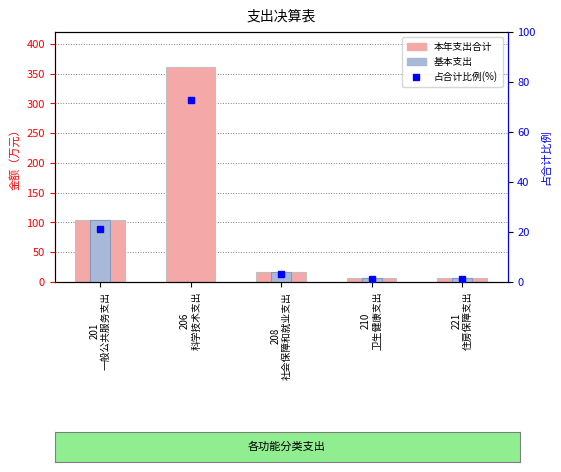

Where is 基本支出 nearest to the value 52?

208
社会保障和就业支出